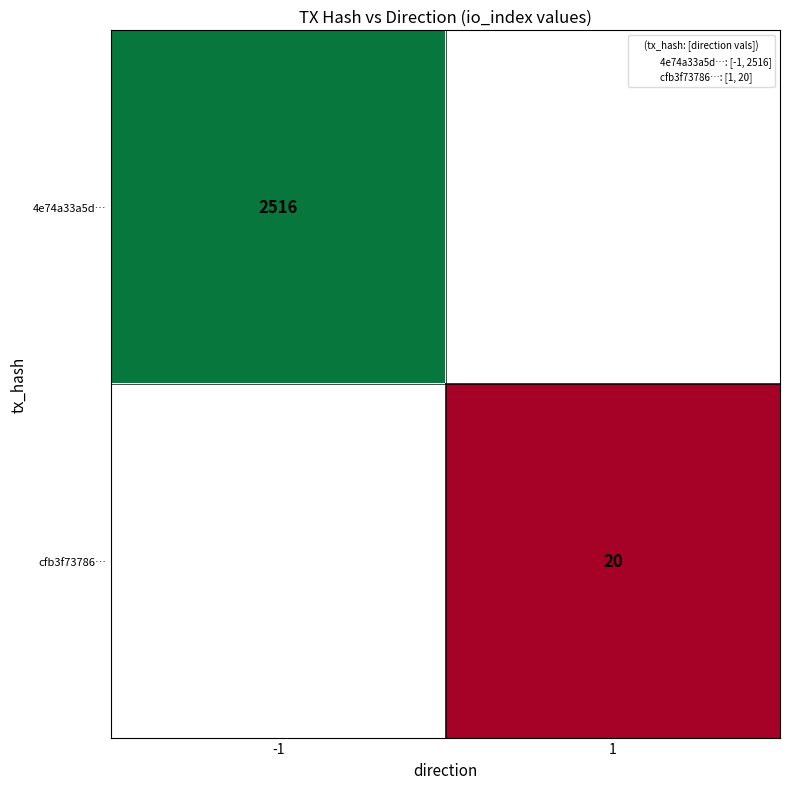

The cfb3f73786… series shows 28.0 at 1. True or false?

False